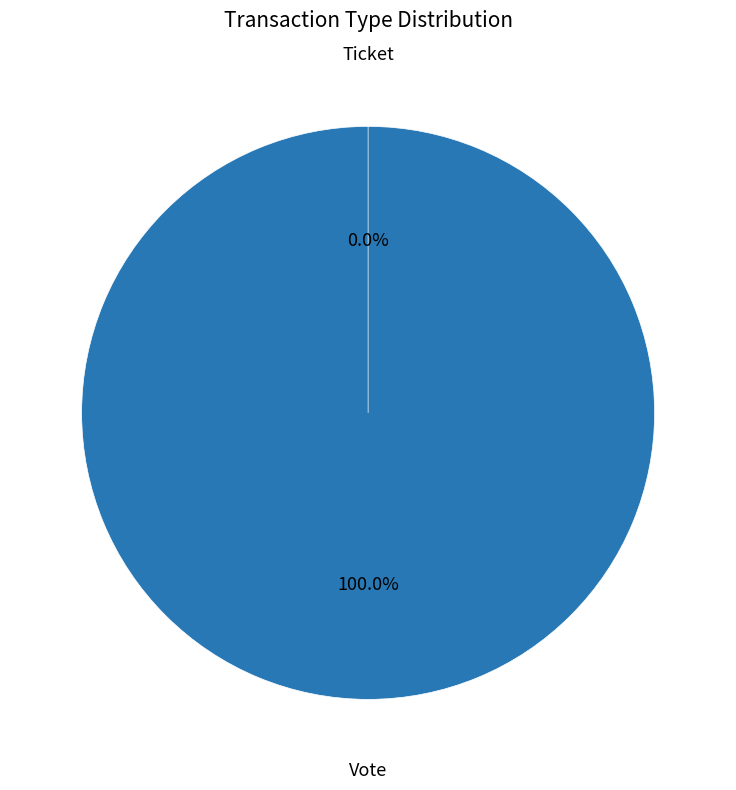

Rank the categories by value from lowest to highest.

Ticket, Vote